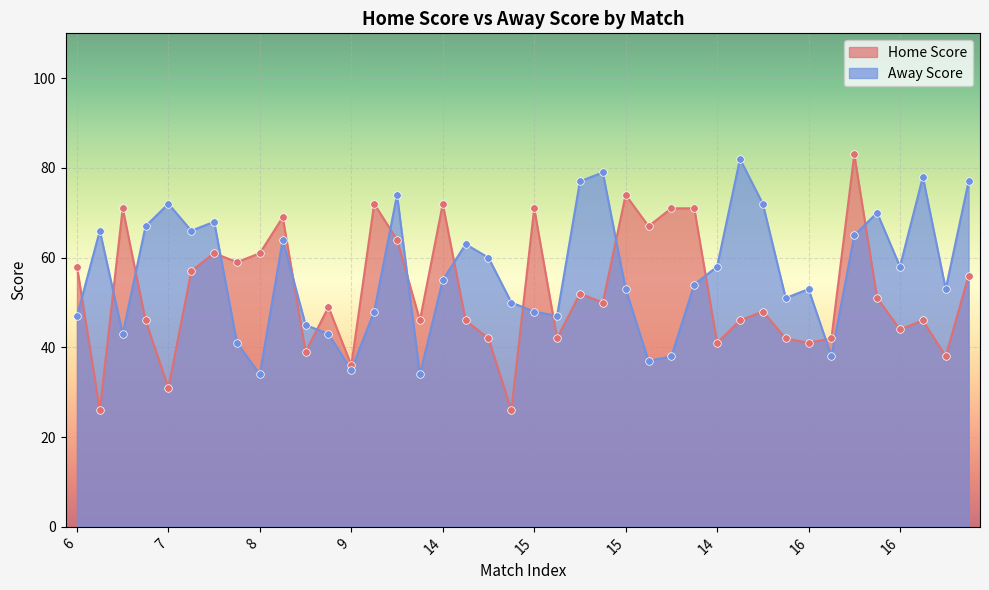

Which series reaches the minimum Y coordinate?

Home Score